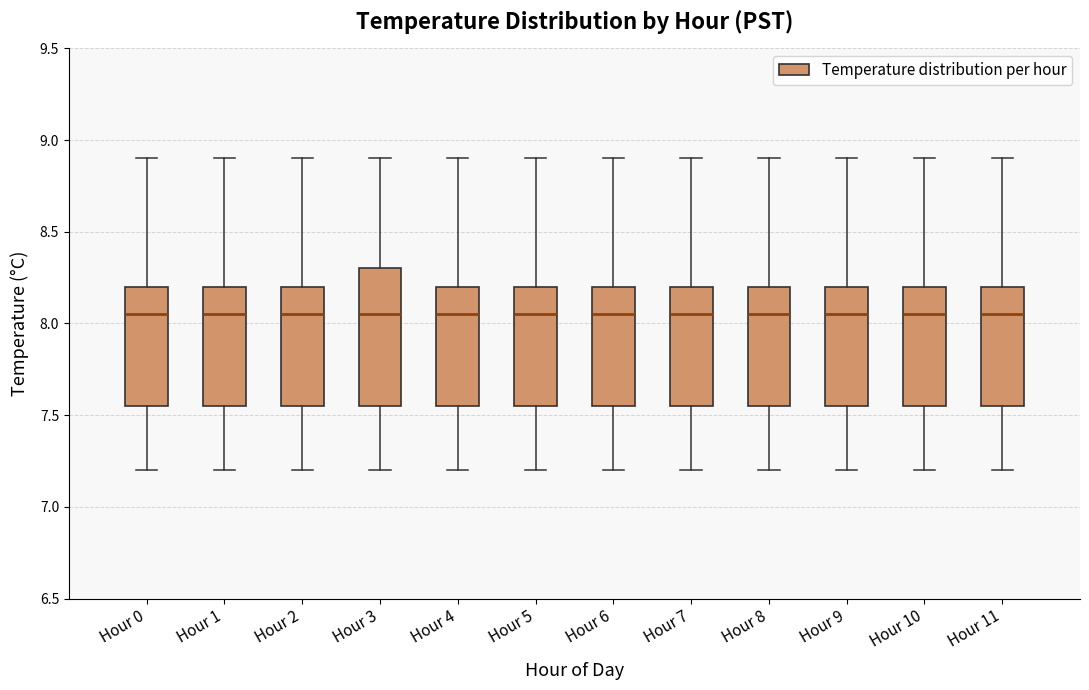

Comparing the boxes themselves (not the whiskers), which one is the tallest?

Hour 3